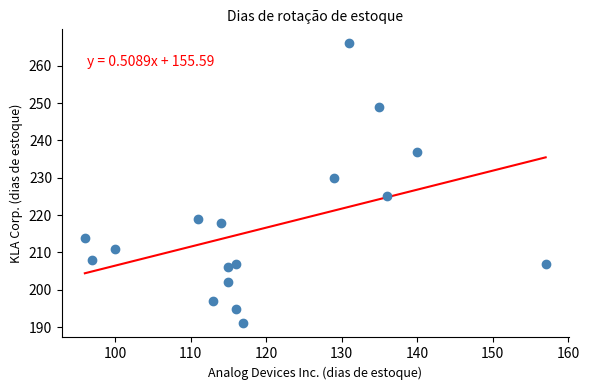

What Y value in the scatter plot is closest to 228?

230